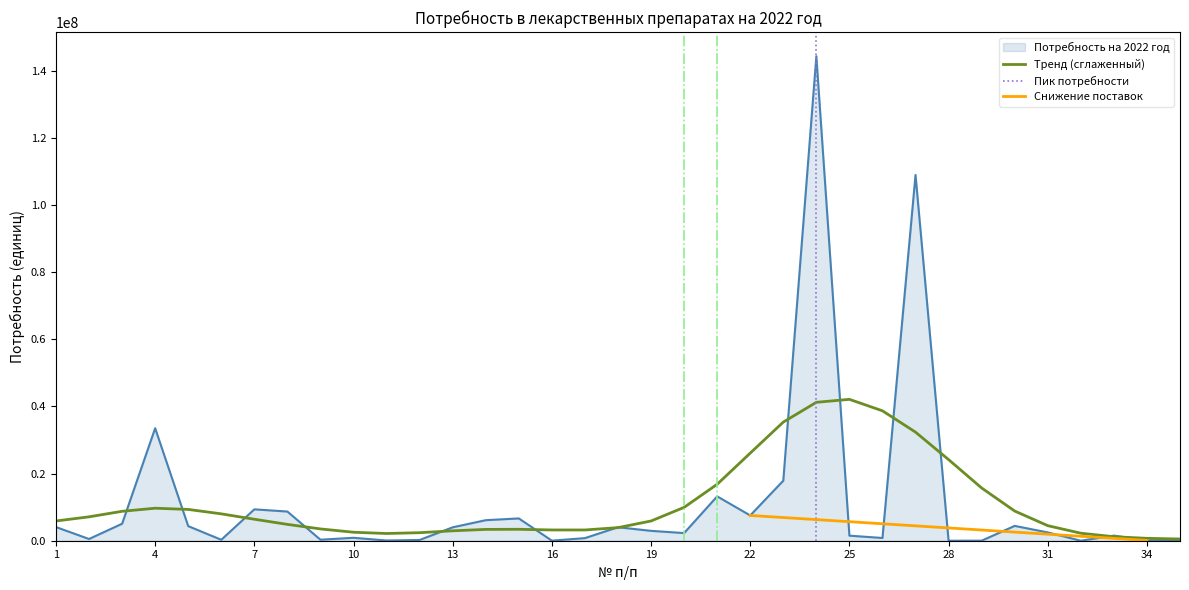

How many data points are less than 2465558?

17